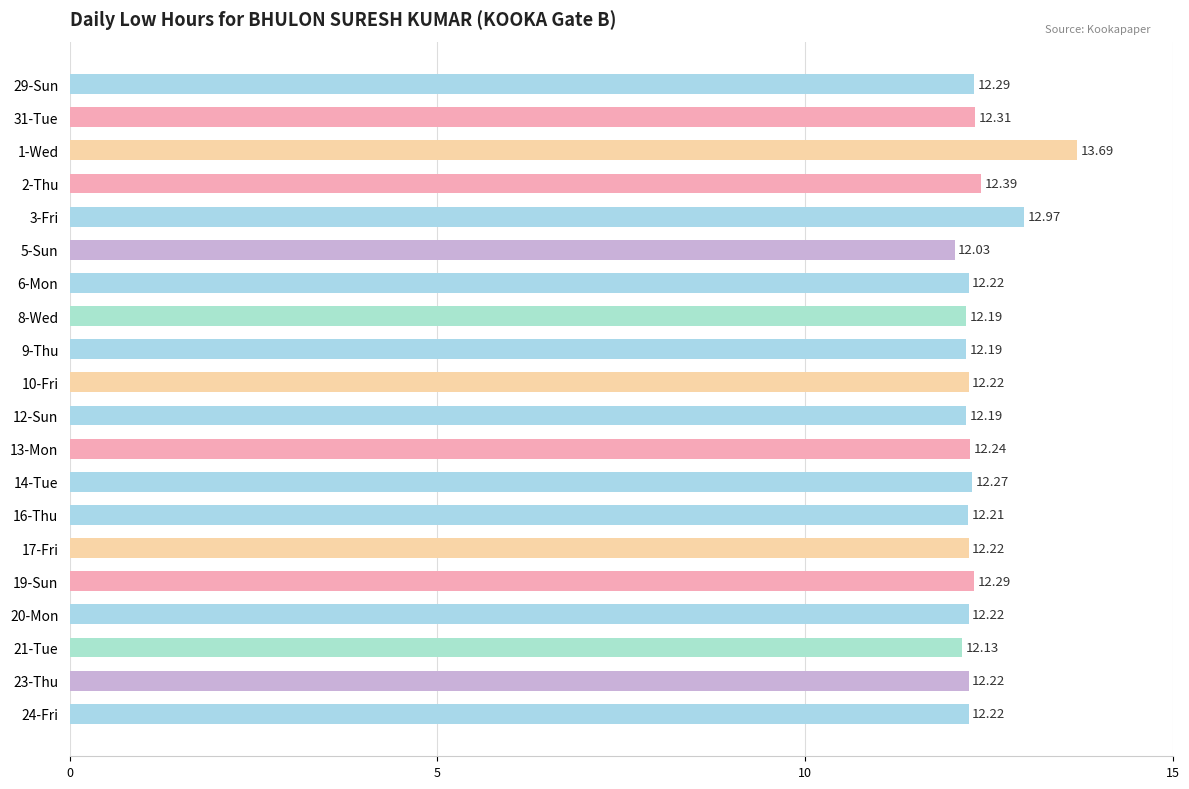

Which has a higher value, 8-Wed or 20-Mon?

20-Mon